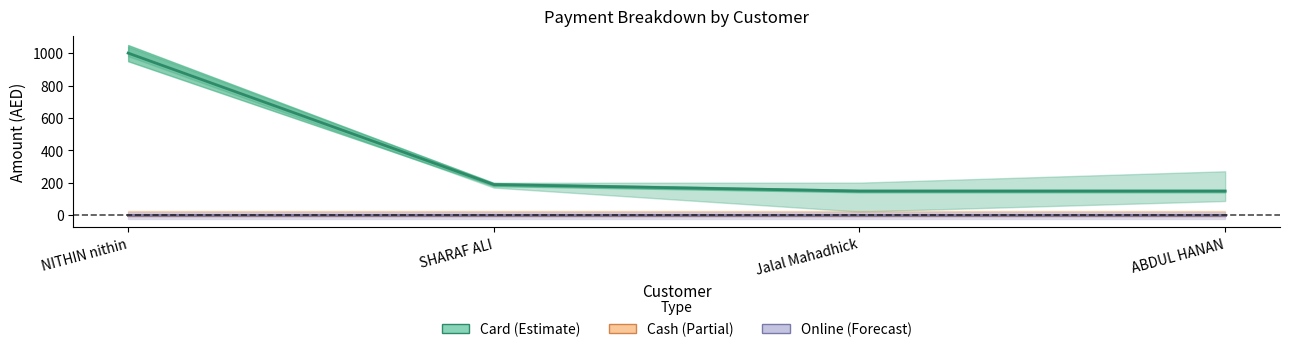

At how many categories does at least one series exceed 614?

1